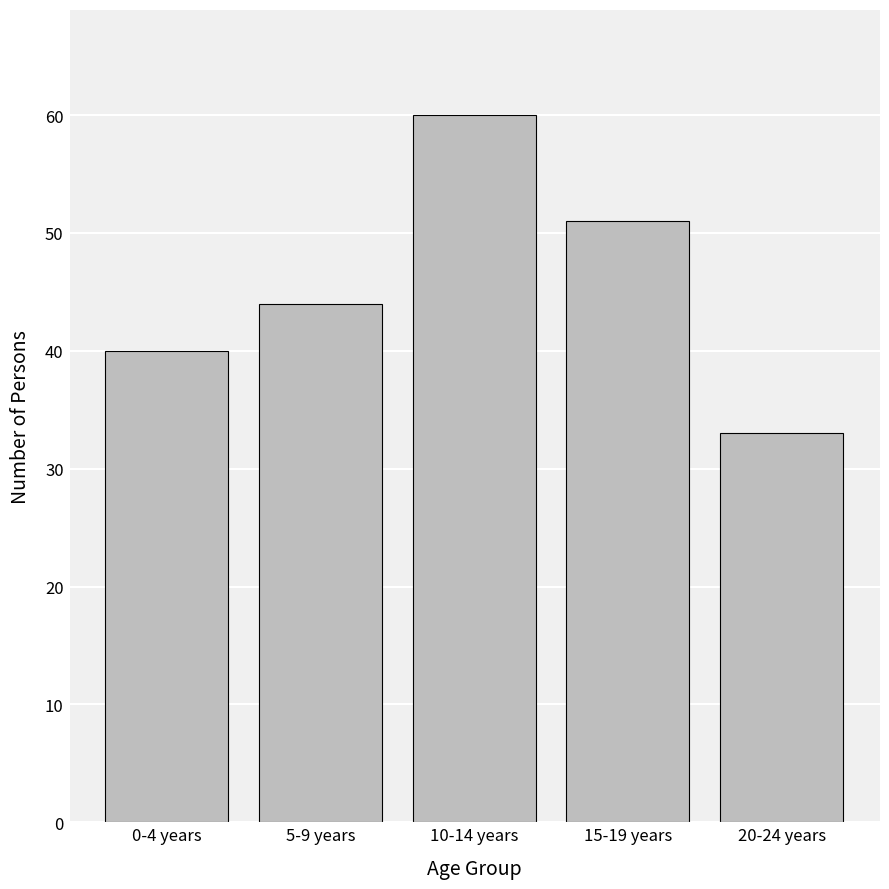

Reading left to right, extract all data points from this chart.

0-4 years=40	5-9 years=44	10-14 years=60	15-19 years=51	20-24 years=33